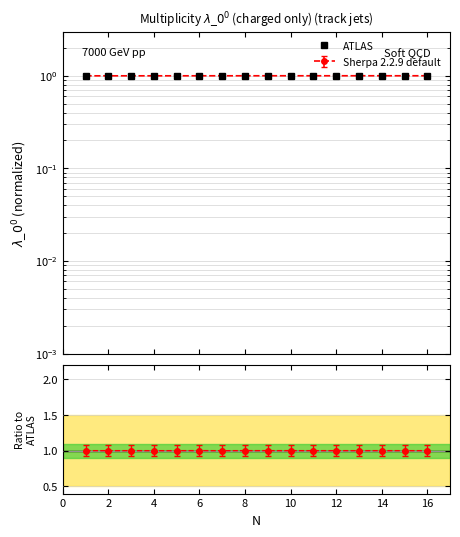

The value at 0 is 1.0. True or false?

True